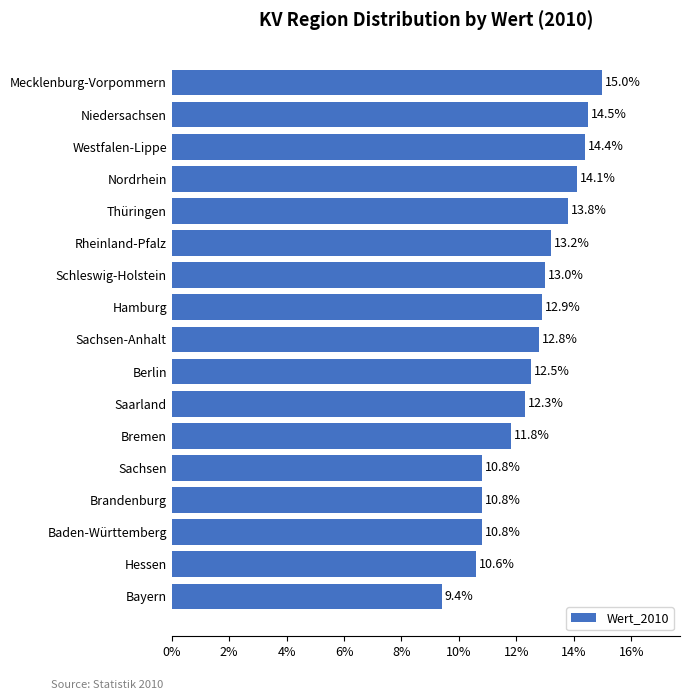

Is it true that the value at Mecklenburg-Vorpommern is 15.0?

True